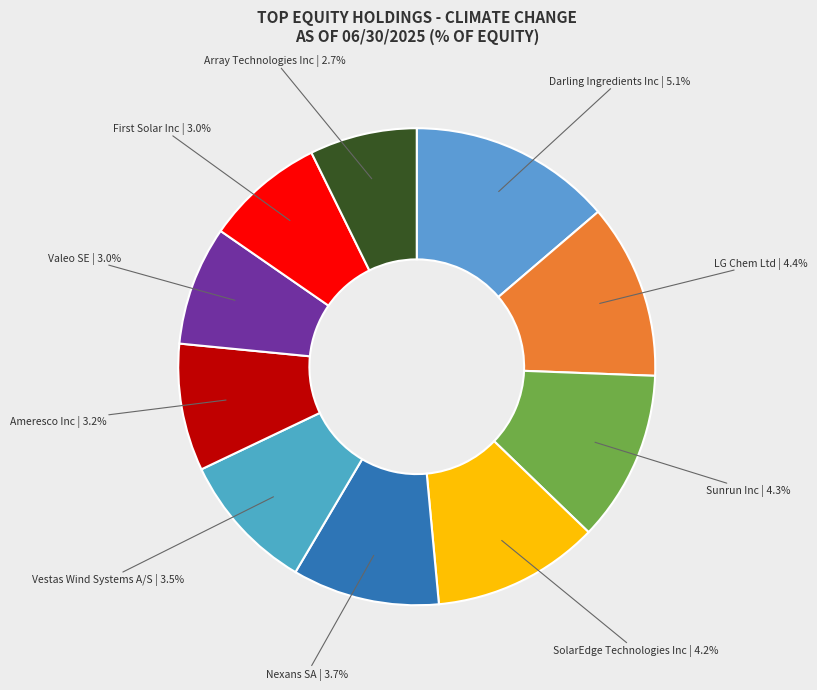

The Ameresco Inc slice represents 9% of the pie. True or false?

True